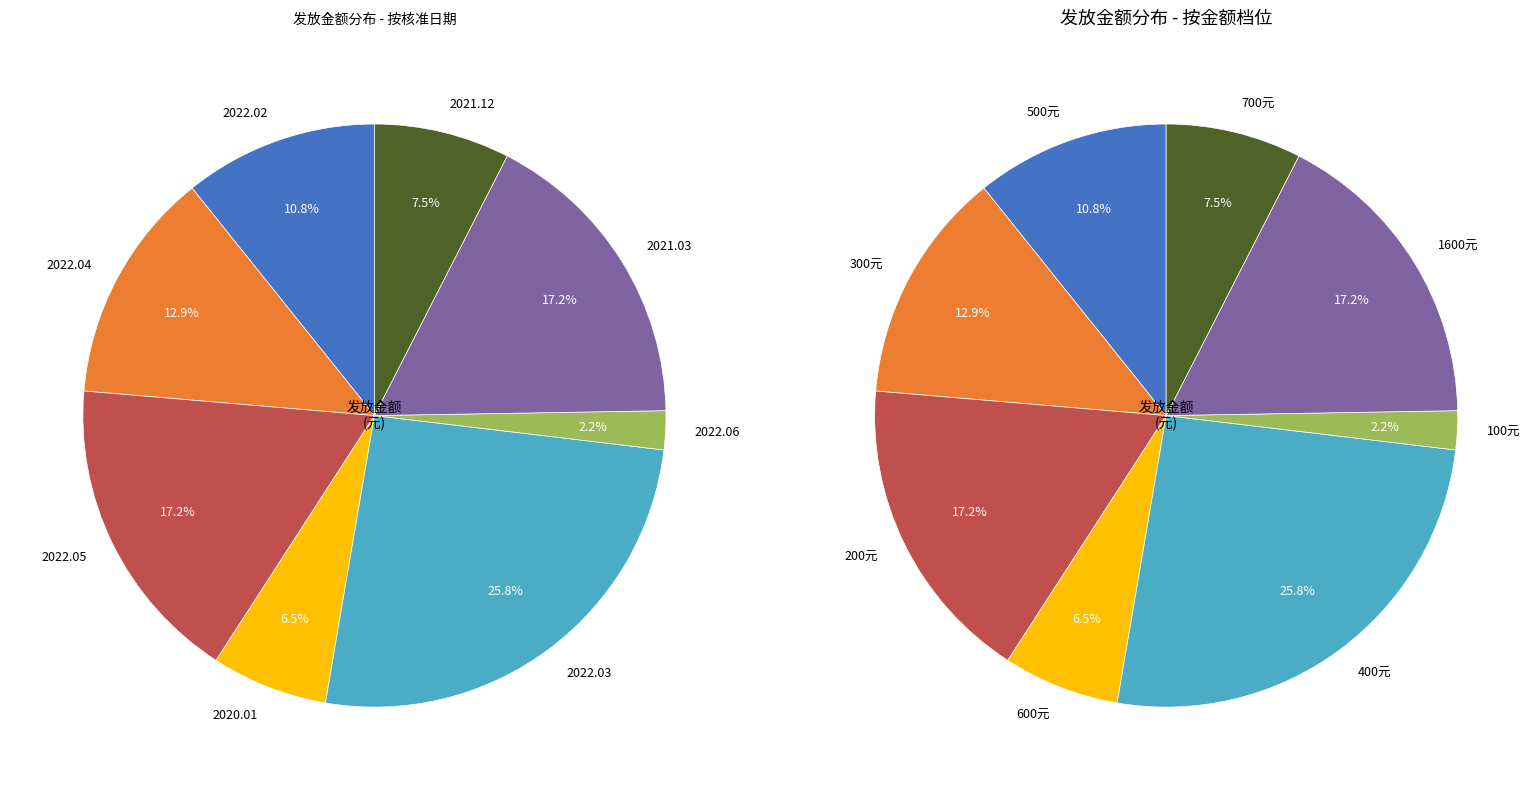

Is it true that 2022.06 is 11% of the pie?

False